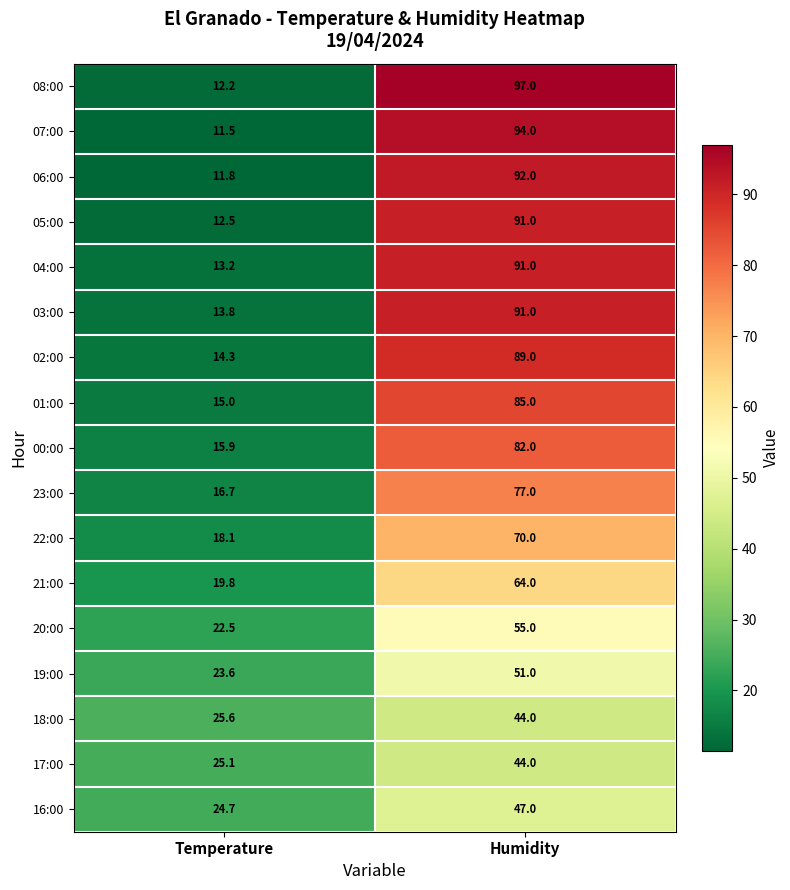

What is the sum of the 01:00 values at Humidity and Temperature?

100.0